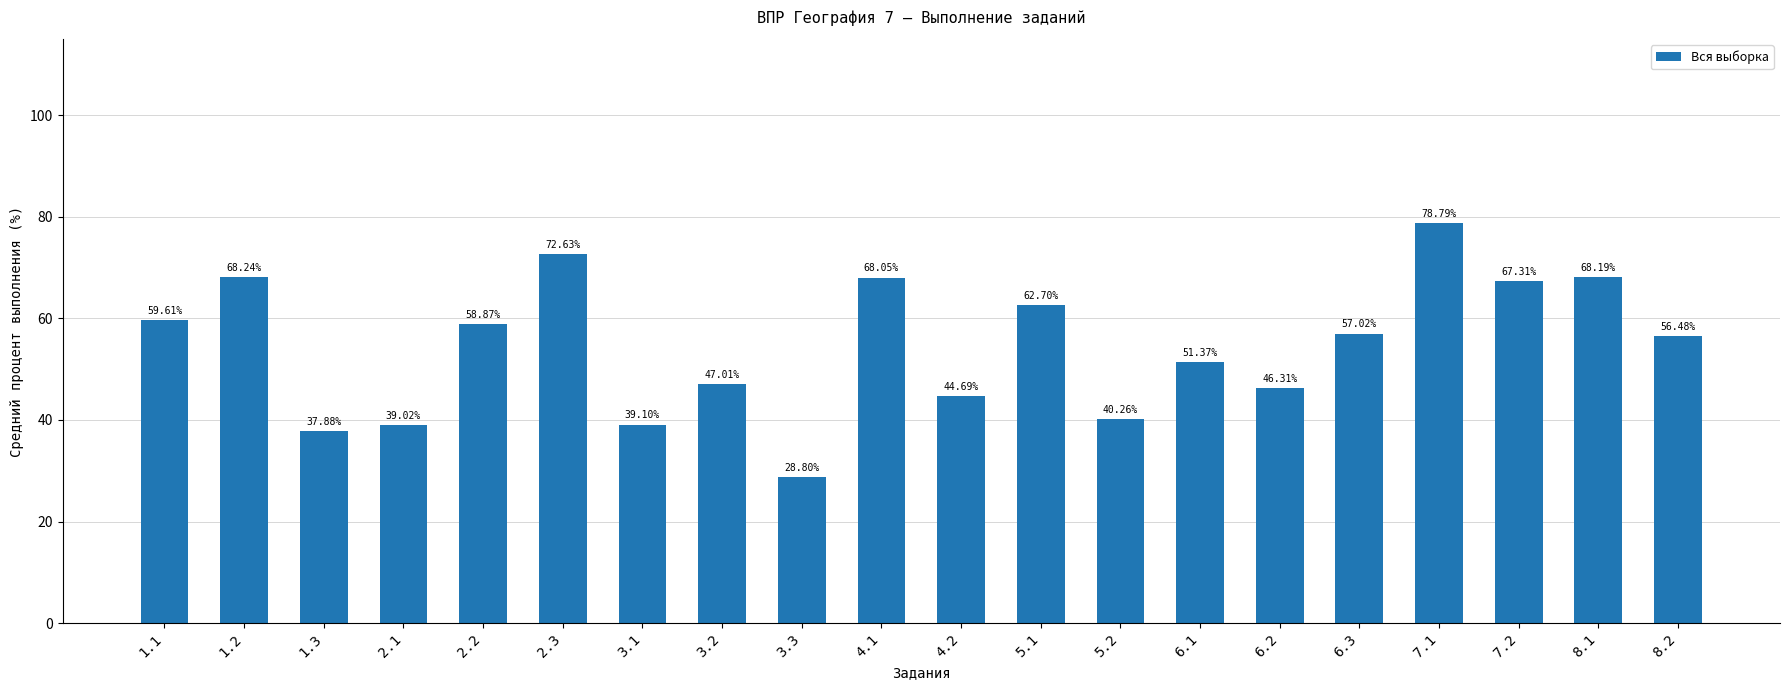

Between 6.2 and 3.1, which is larger?

6.2